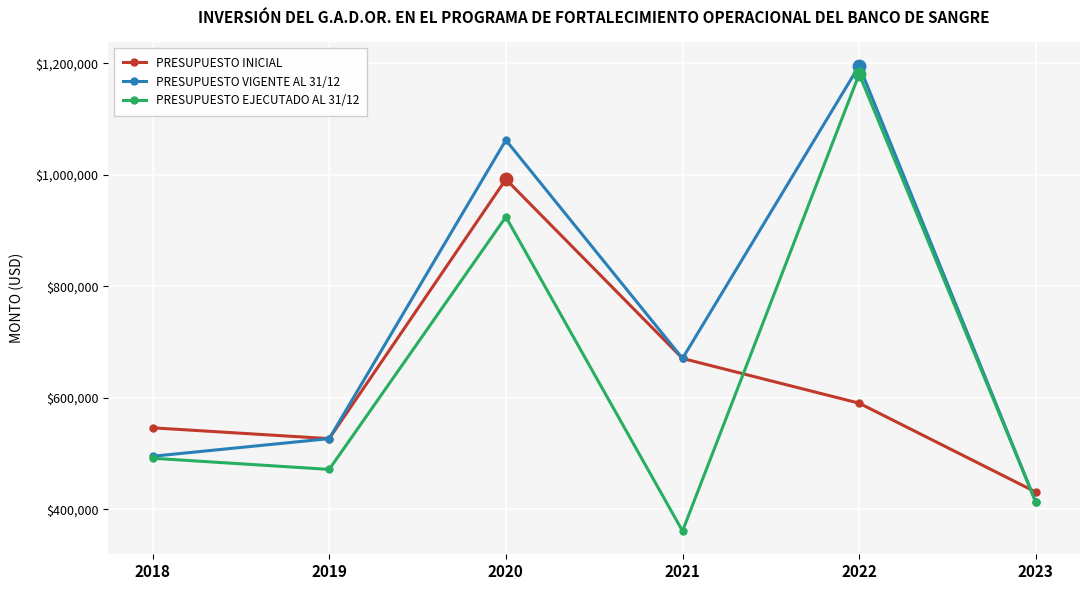

The PRESUPUESTO VIGENTE AL 31/12 series shows 1195734.0 at 2022. True or false?

True